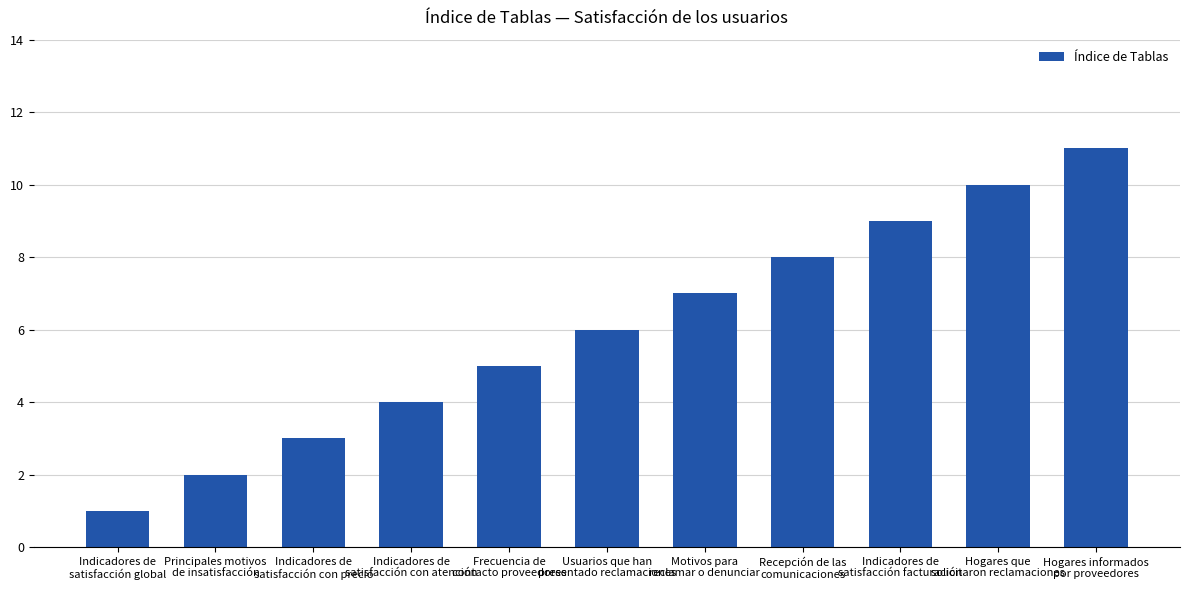

Reading left to right, extract all data points from this chart.

Indicadores de
satisfacción global=1	Principales motivos
de insatisfacción=2	Indicadores de
satisfacción con precio=3	Indicadores de
satisfacción con atención=4	Frecuencia de
contacto proveedores=5	Usuarios que han
presentado reclamaciones=6	Motivos para
reclamar o denunciar=7	Recepción de las
comunicaciones=8	Indicadores de
satisfacción facturación=9	Hogares que
solicitaron reclamaciones=10	Hogares informados
por proveedores=11